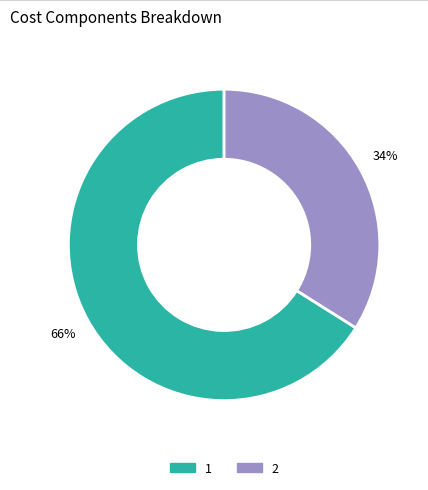

Rank the categories by value from highest to lowest.

1, 2